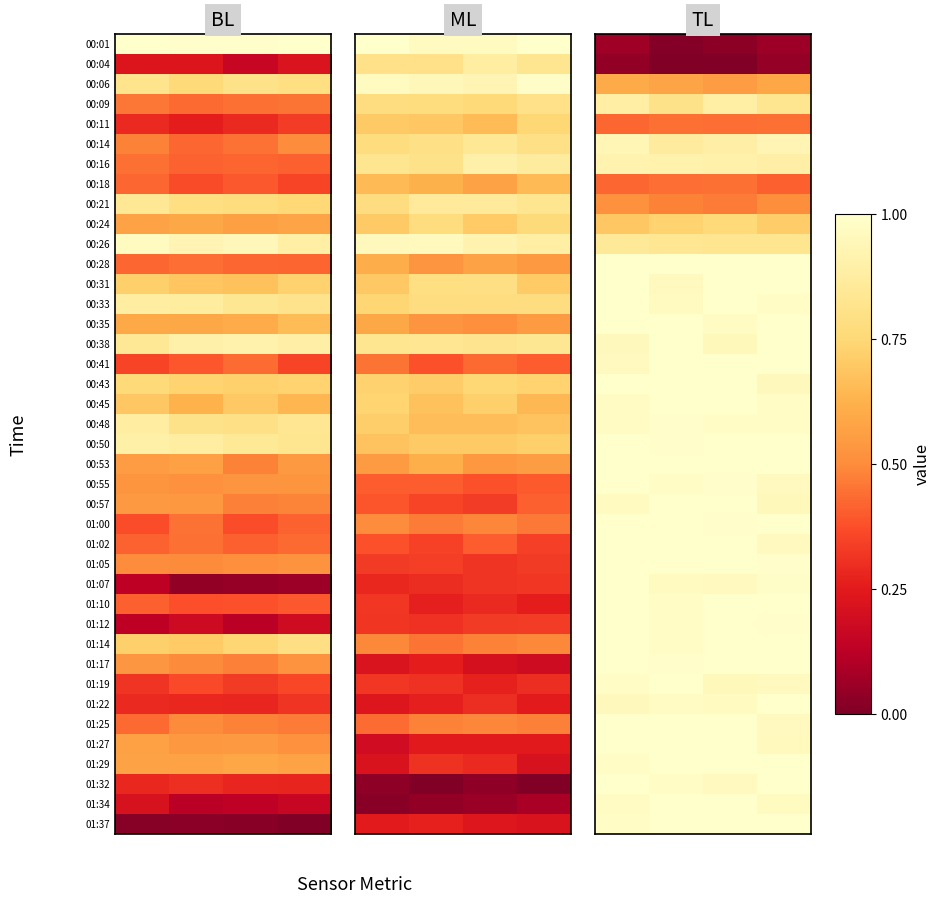

Count the number of data series in this chart.

40